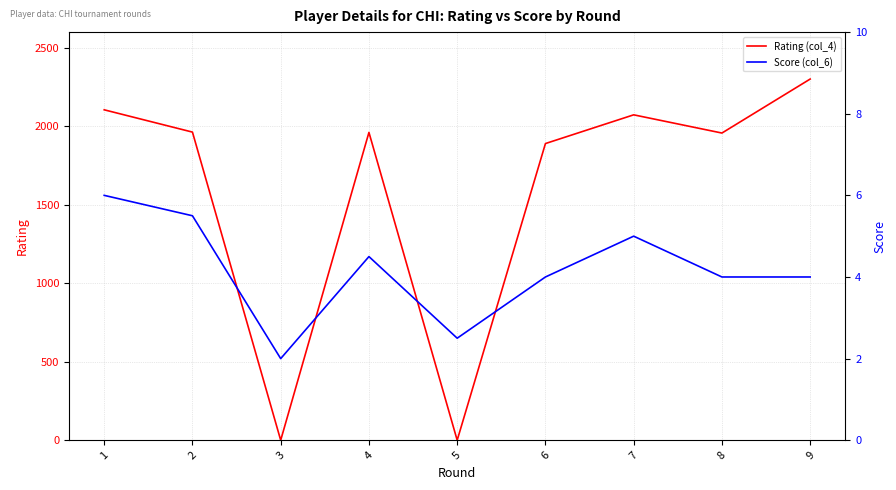

Which category has the lowest value in the Rating (col_4) series?

3